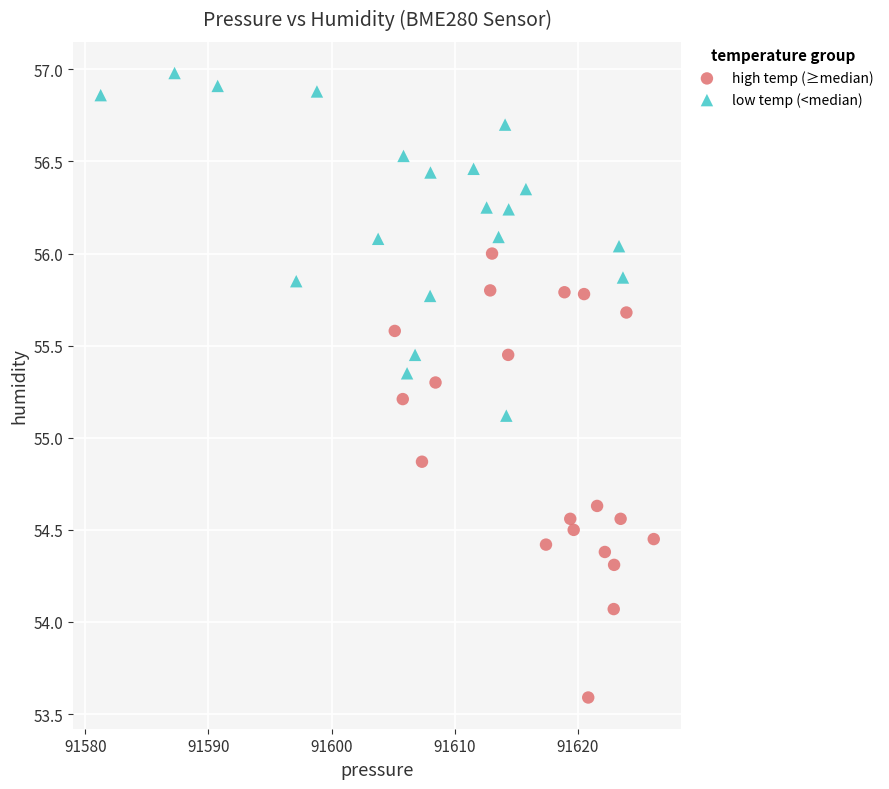

Which series reaches the maximum Y coordinate?

low temp (<median)